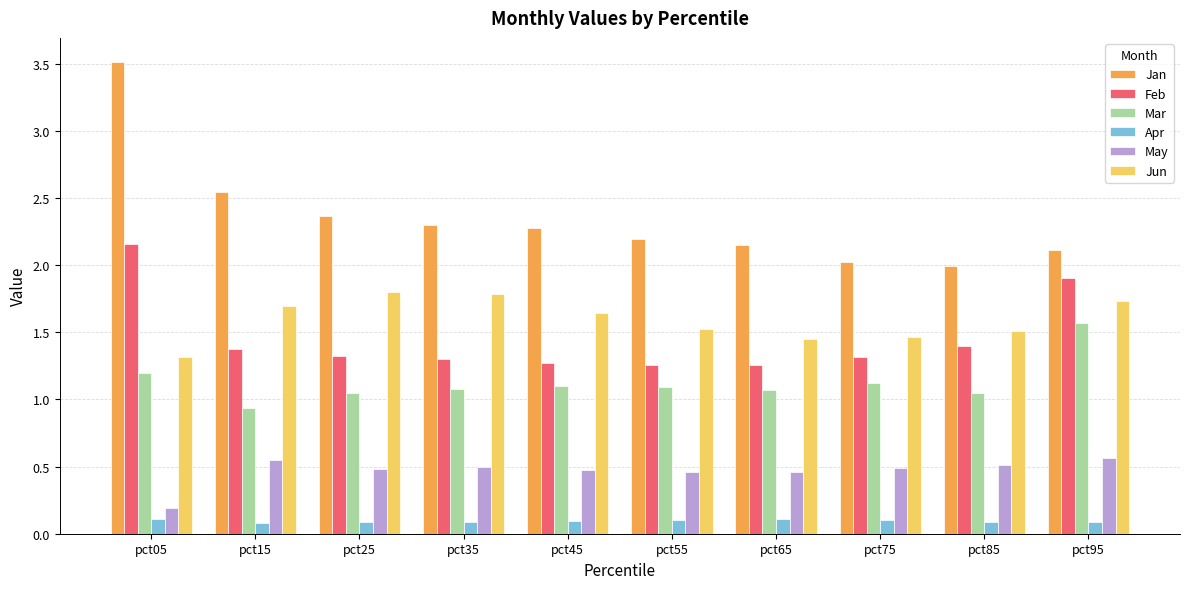

How many bars are there in total?

60